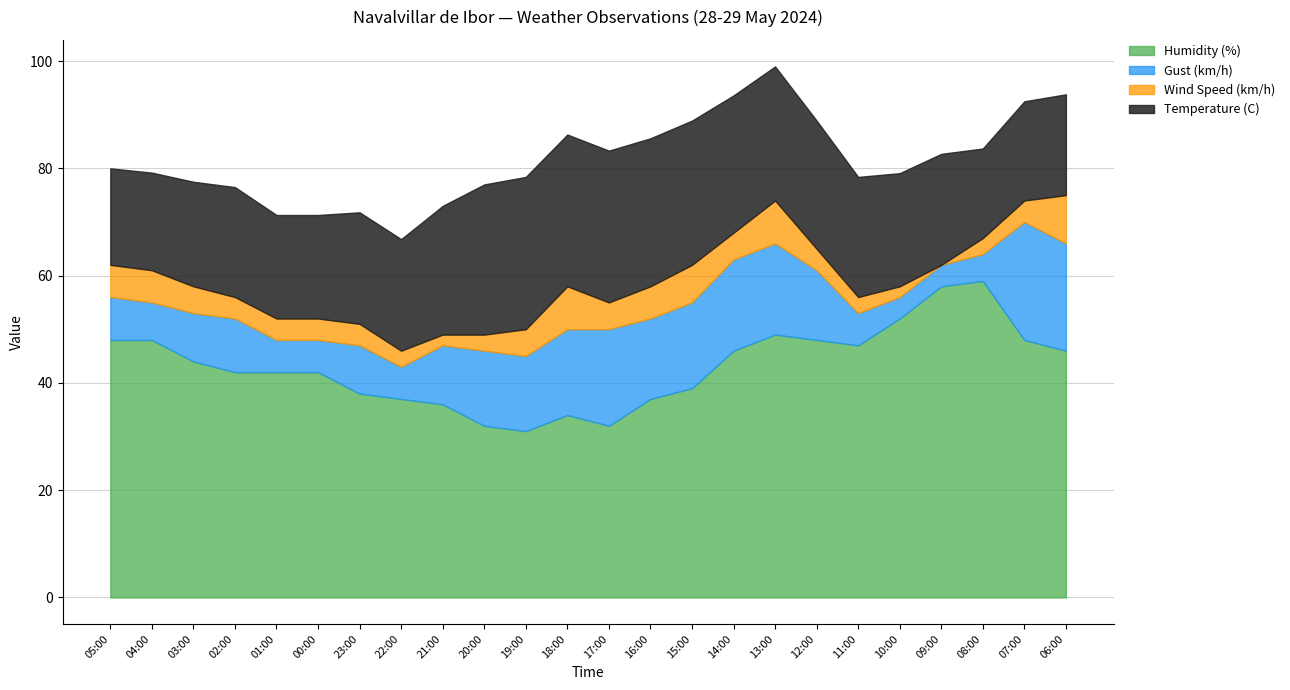

True or false: Temperature (C) has a value of 25.0 at 13:00.

True